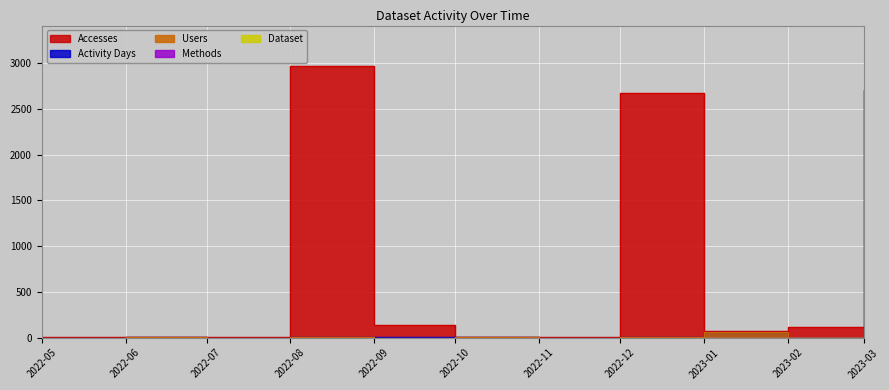

At how many categories does at least one series exceed 1111?

3